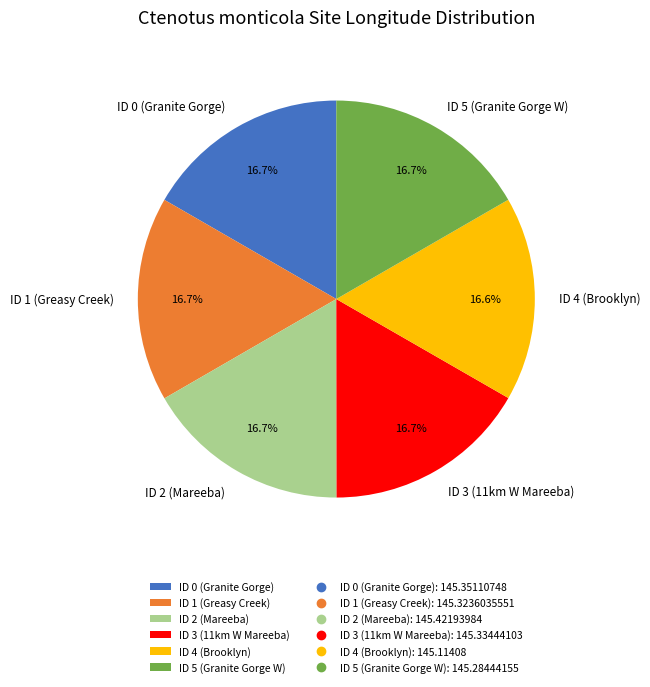

How many slices are in this pie chart?

6